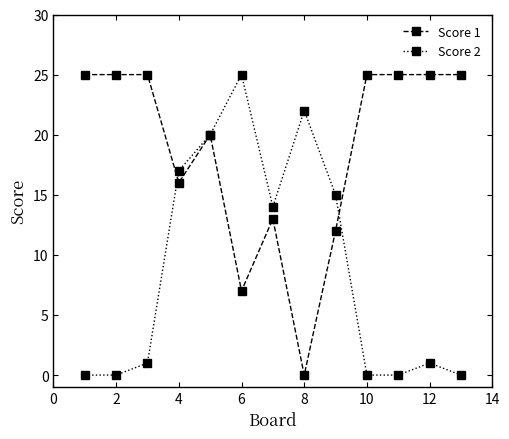

Which series has the largest total across all categories?

Score 1